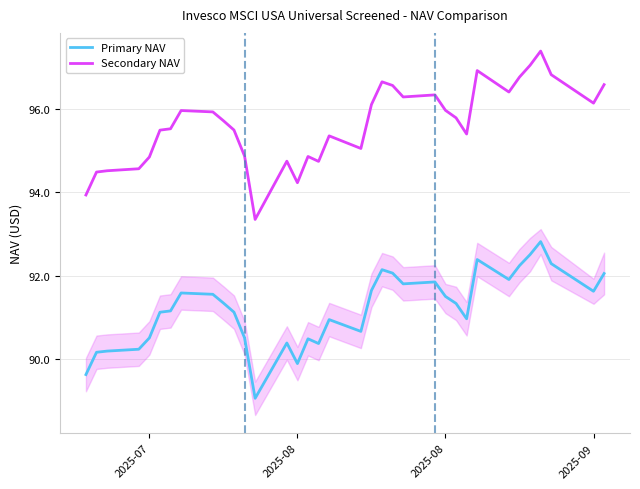

List the series in order of their peak value, lowest first.

Primary NAV, Secondary NAV